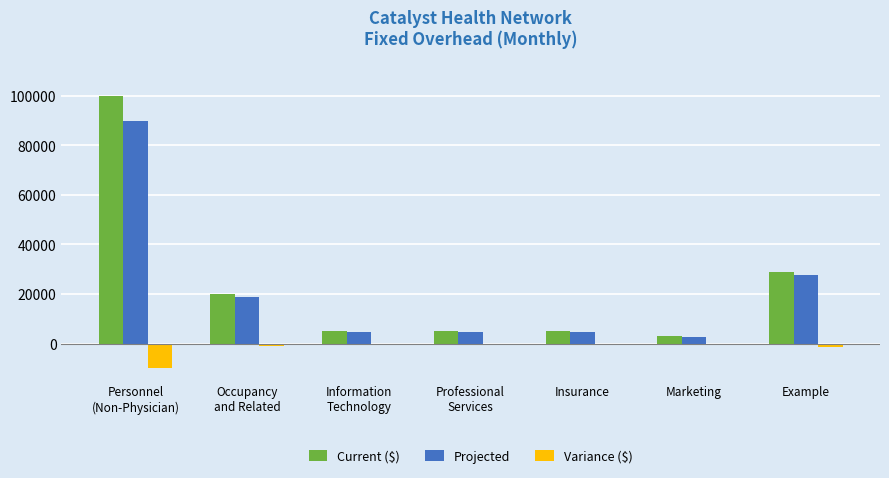

Where does the Variance ($) series first go above -250?

Marketing